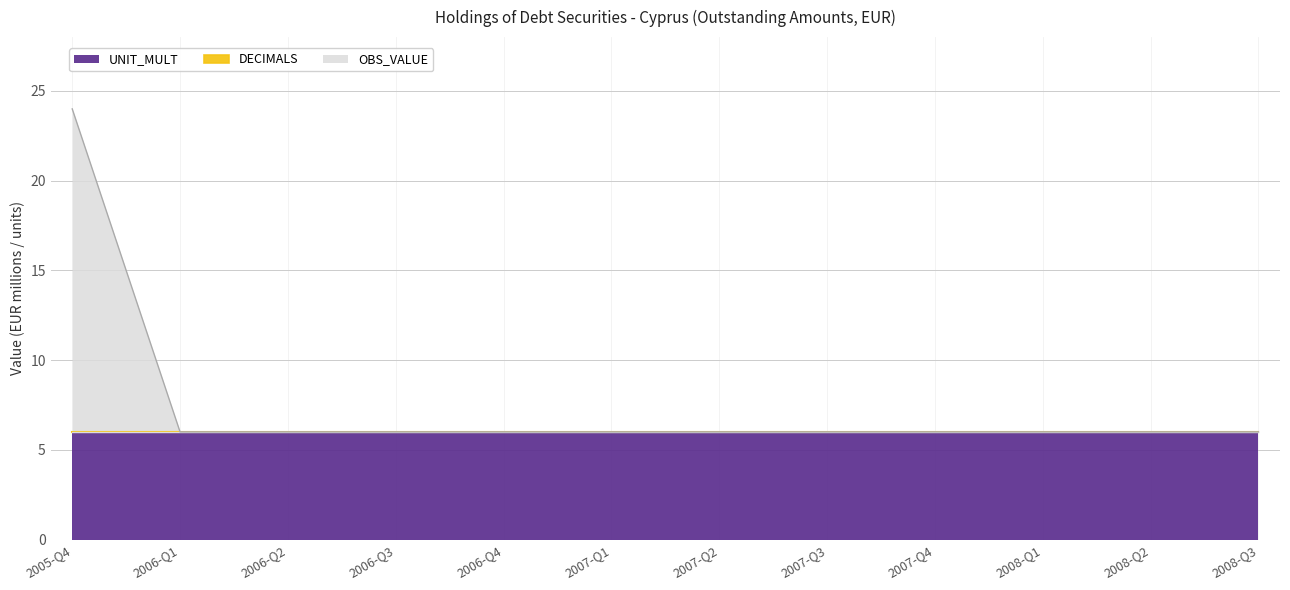

What is the total value across all series at 2006-Q3?

6